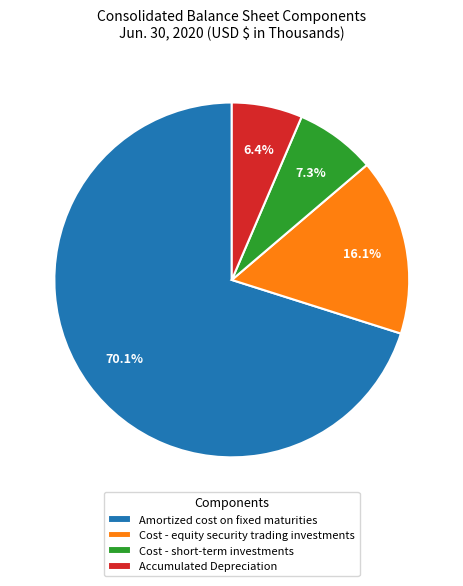

To the nearest percent, what is the difference between the Cost - equity security trading investments and Accumulated Depreciation slice percentages?

10%